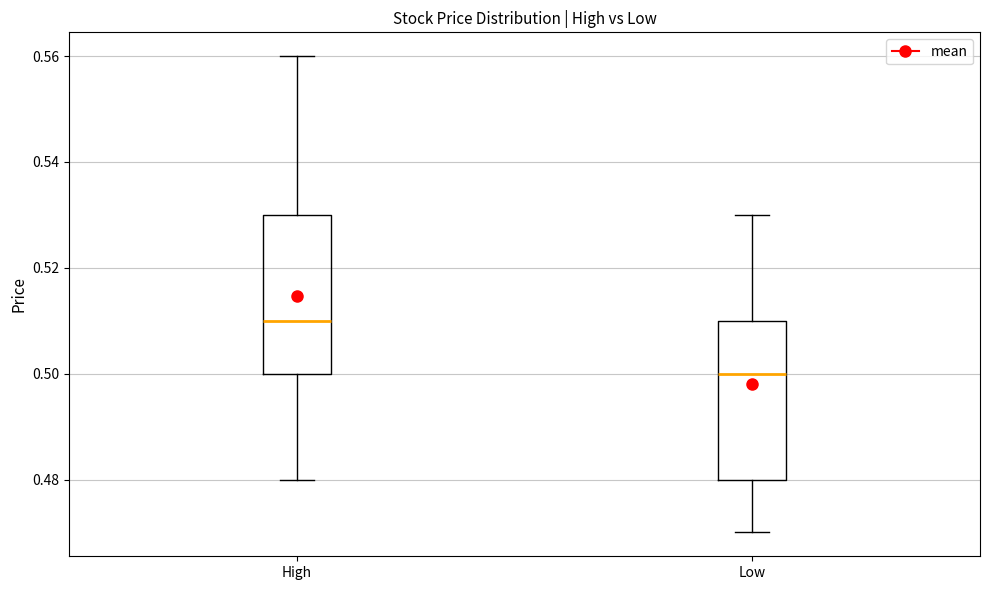

Where is the lower edge of the box for High on the y-axis? The values are not printed on the chart, so give them approximately, as read against the axis.

0.50